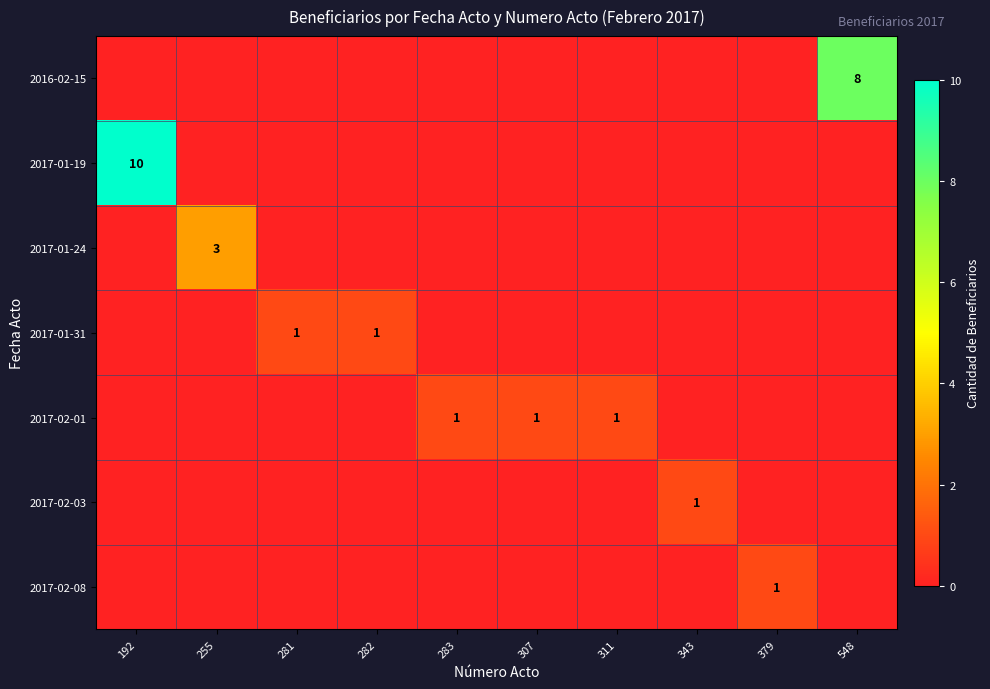

The value of 2017-02-01 at 283 is 1. True or false?

True